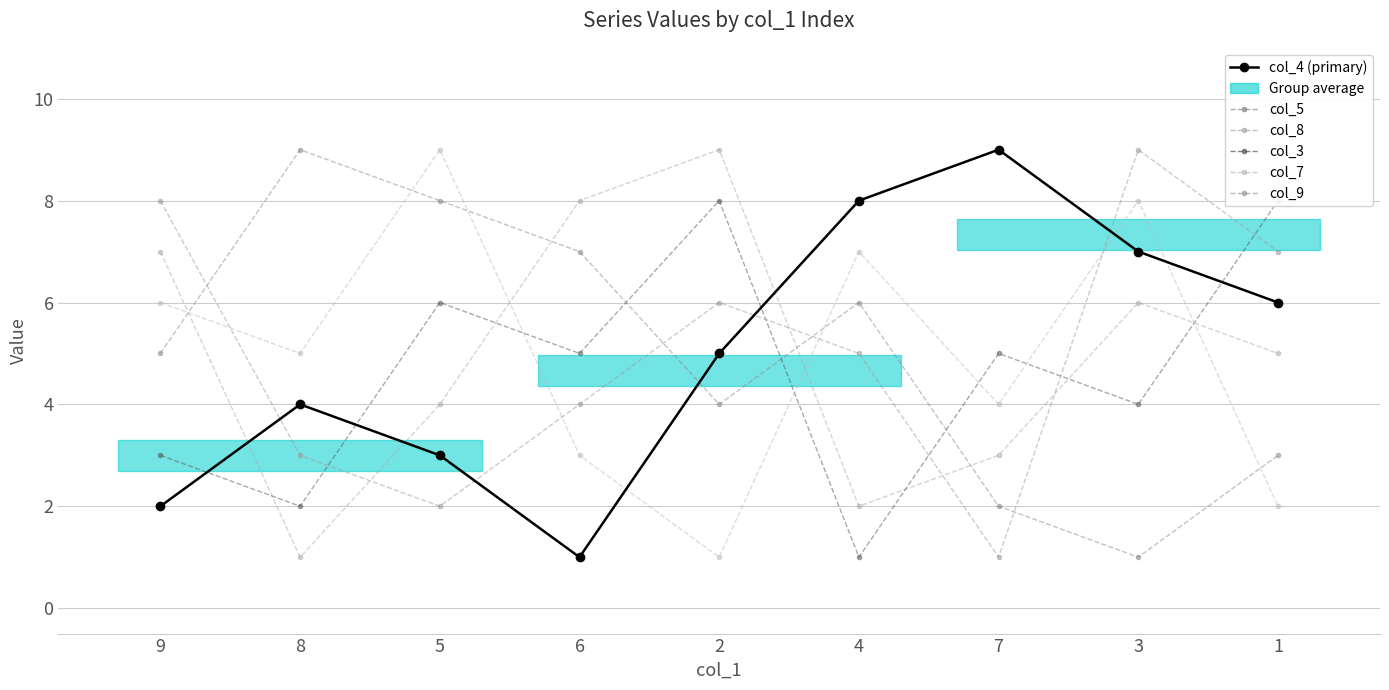

What is the label of the 6th point from the right?

6